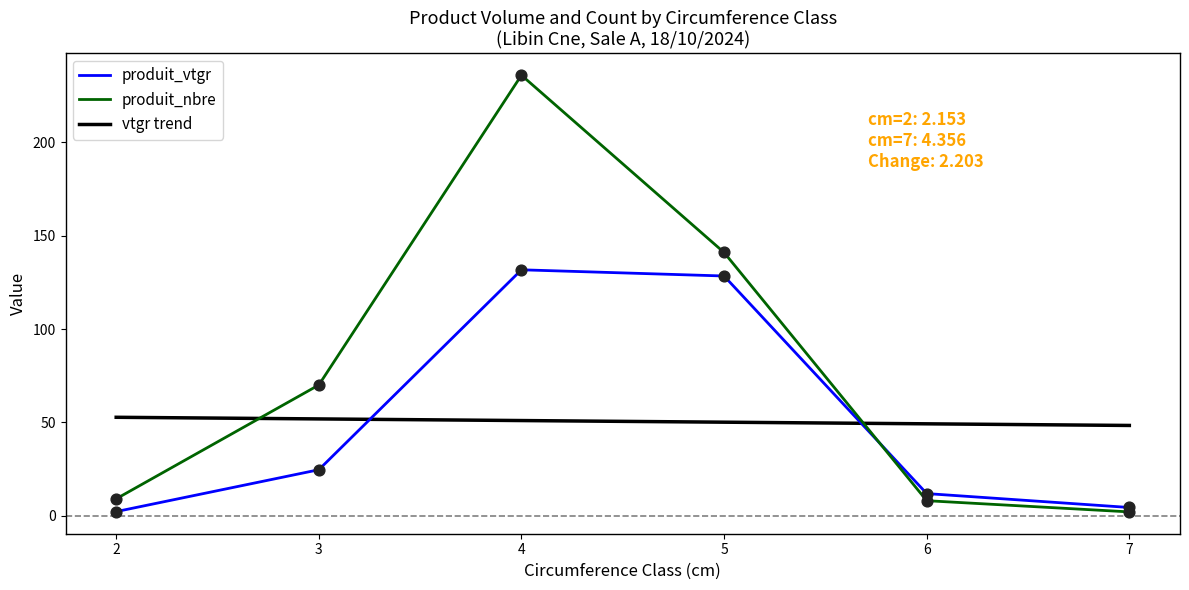

At which category is the sum across all series the highest?

4